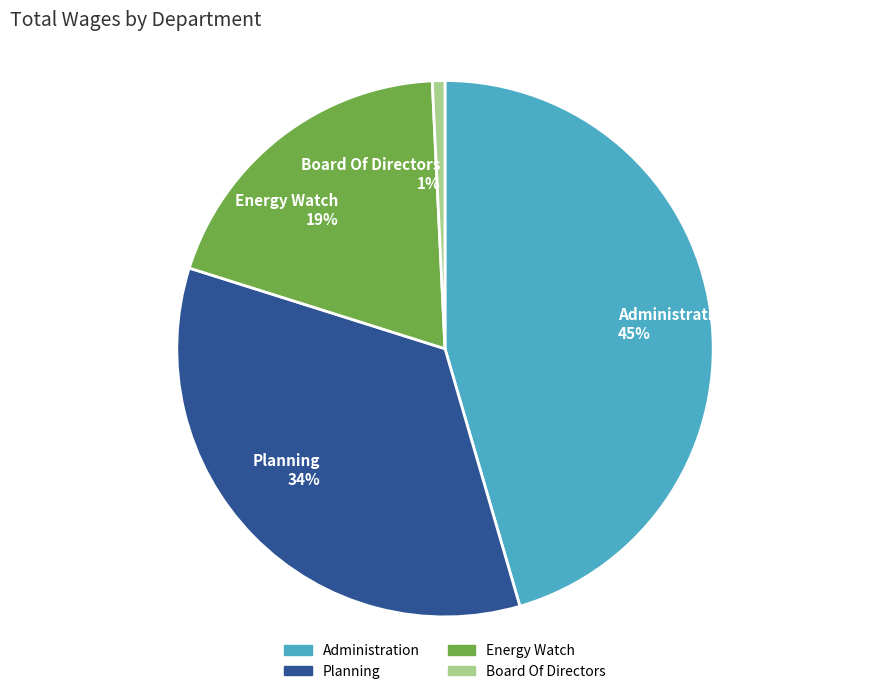

Which slice is the smallest?

Board Of Directors